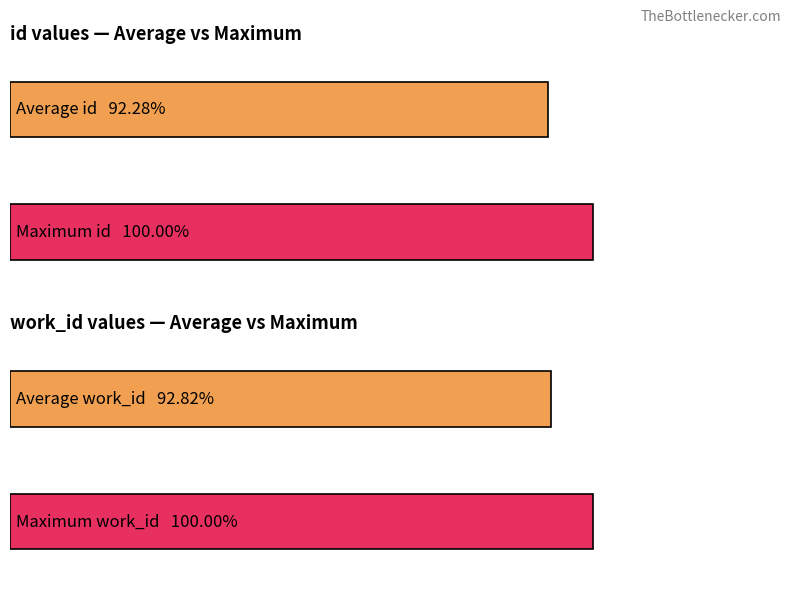

List the series in order of their peak value, lowest first.

work_id, id